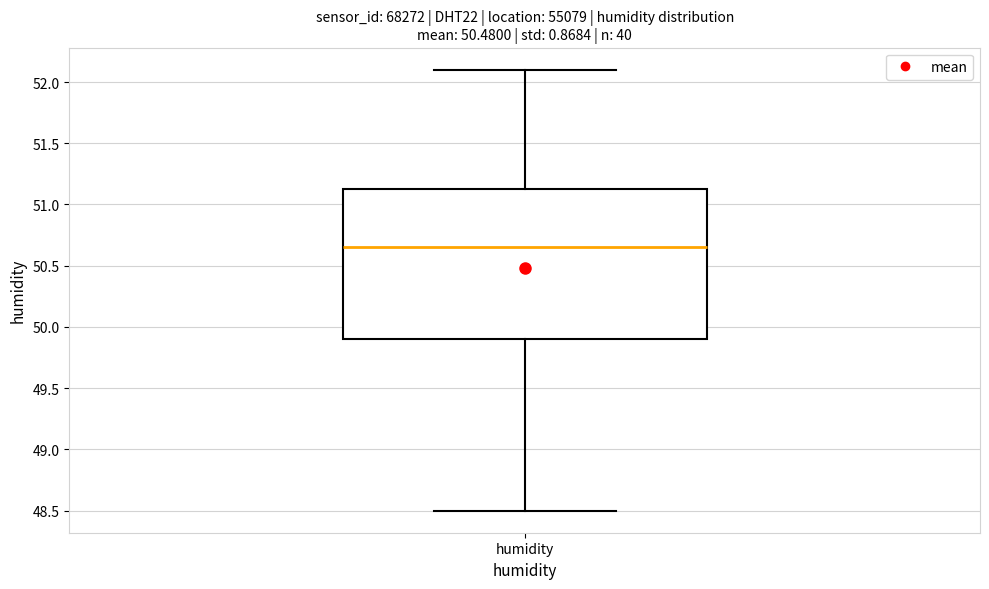

Read this box plot against the y-axis: the position of the median line, the range covered by the box, and the ends of both whiskers. The values are not printed on the chart, so give them approximately, as read against the axis.

median 50.65, box 49.90 to 51.15, whiskers 48.50 to 52.10